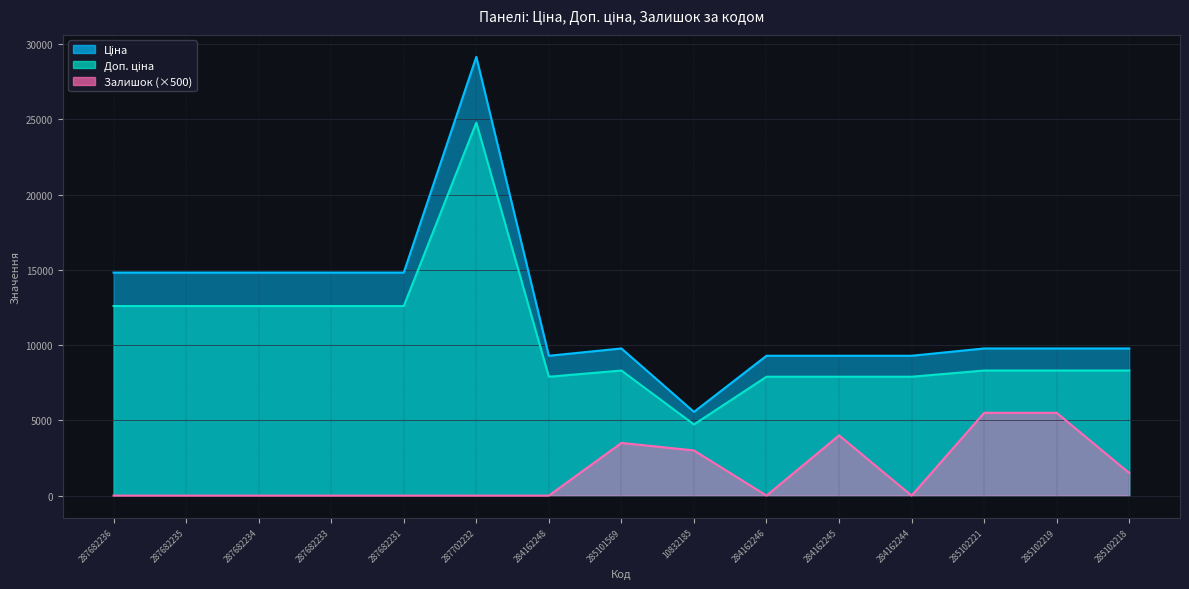

True or false: Ціна and Доп. ціна cross at least once.

False